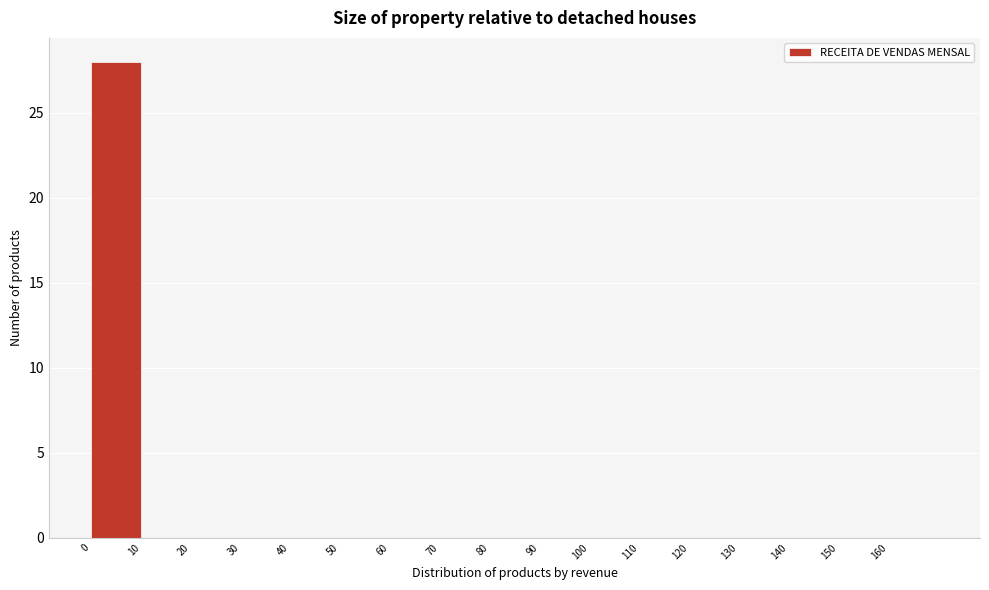

Reading left to right, list every bar in this chart as the range it spans on the x-axis followed by its height. The values are not printed on the chart, so give them approximately, as read against the axis.

0 to 10: 28
10 to 20: 0
20 to 30: 0
30 to 40: 0
40 to 50: 0
50 to 60: 0
60 to 70: 0
70 to 80: 0
80 to 90: 0
90 to 100: 0
100 to 110: 0
110 to 120: 0
120 to 130: 0
130 to 140: 0
140 to 150: 0
150 to 160: 0
160 to 170: 0